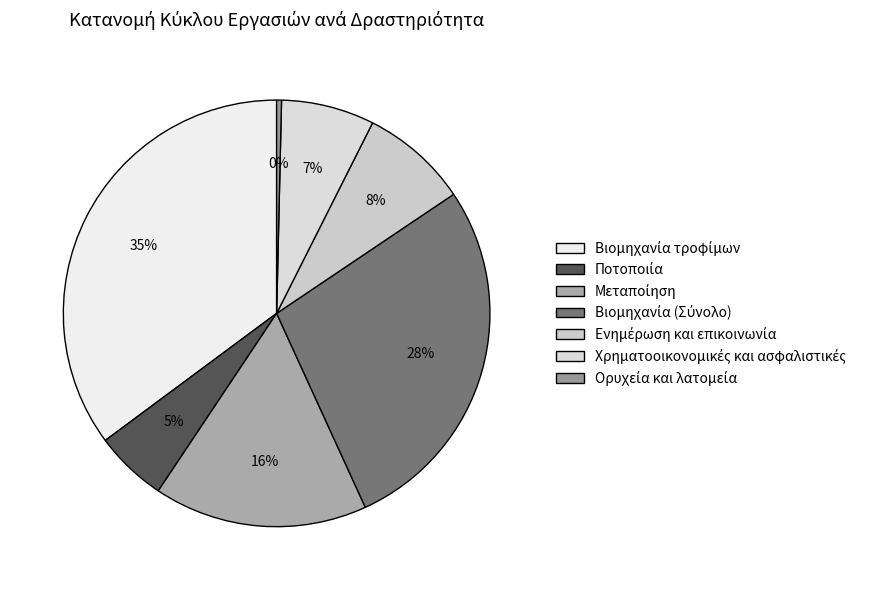

What is the smallest slice in the pie chart?

Ορυχεία και λατομεία